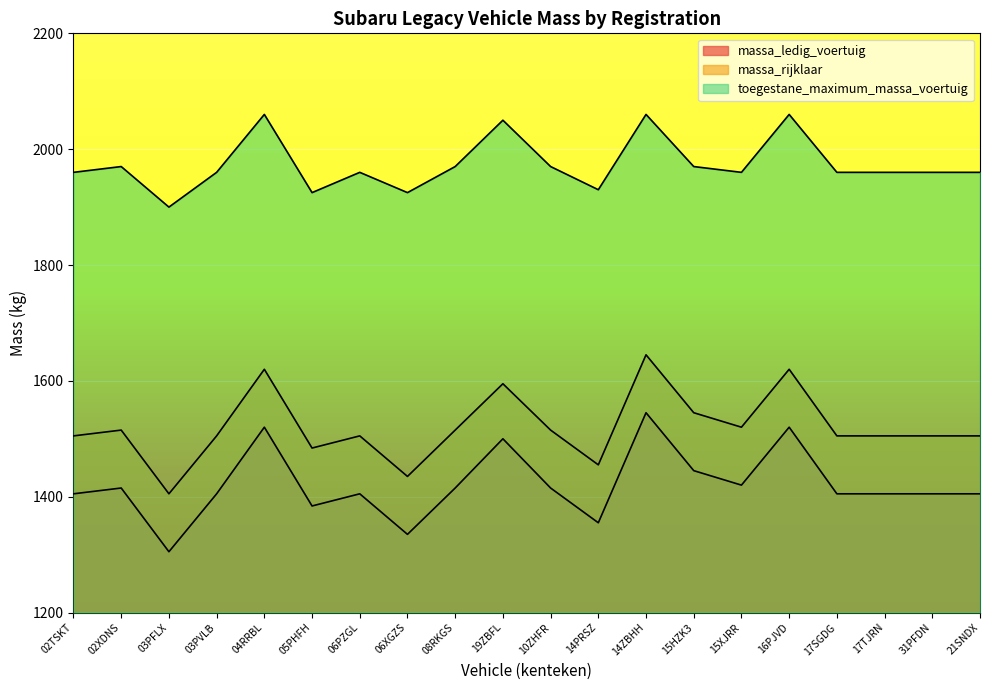

At how many categories does at least one series exceed 2052?

3